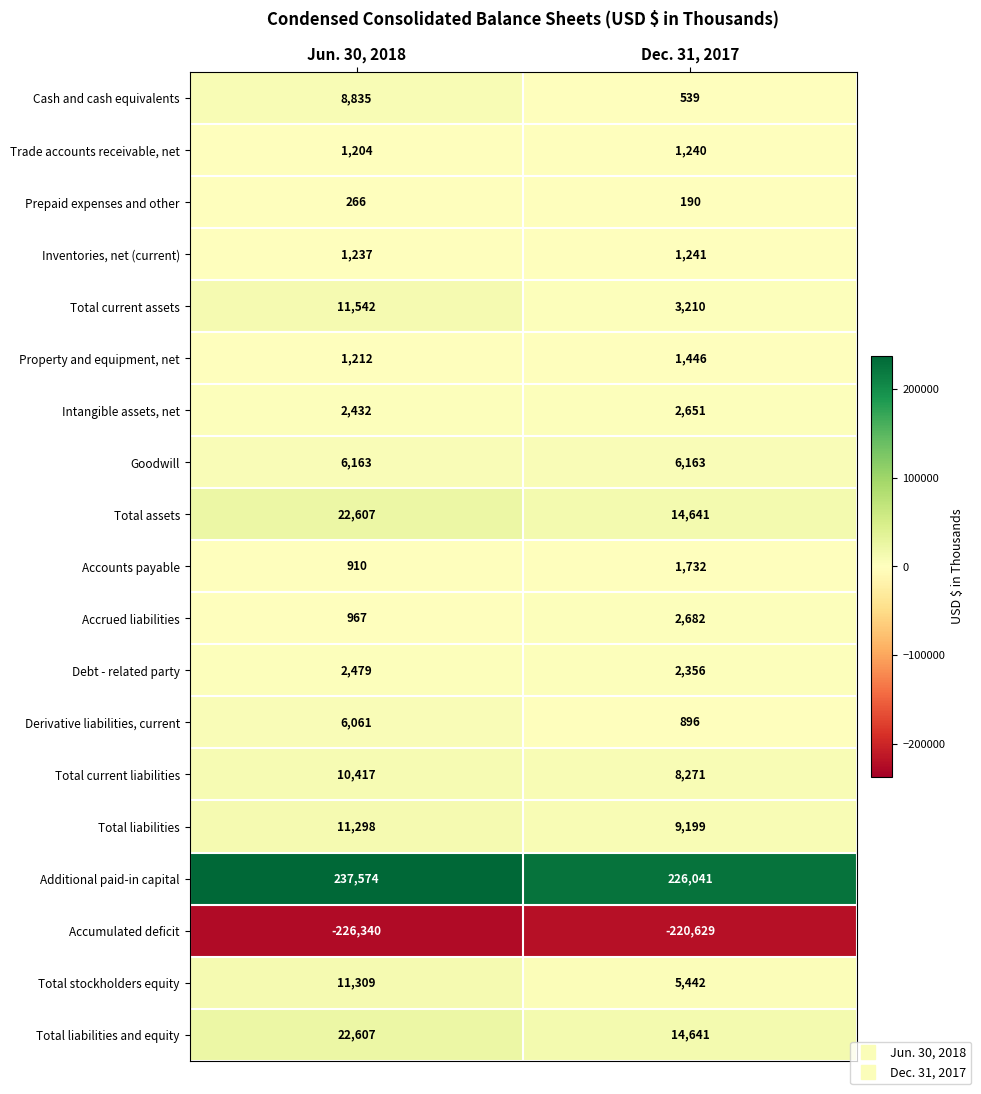

At which category is the sum across all series the highest?

Jun. 30, 2018